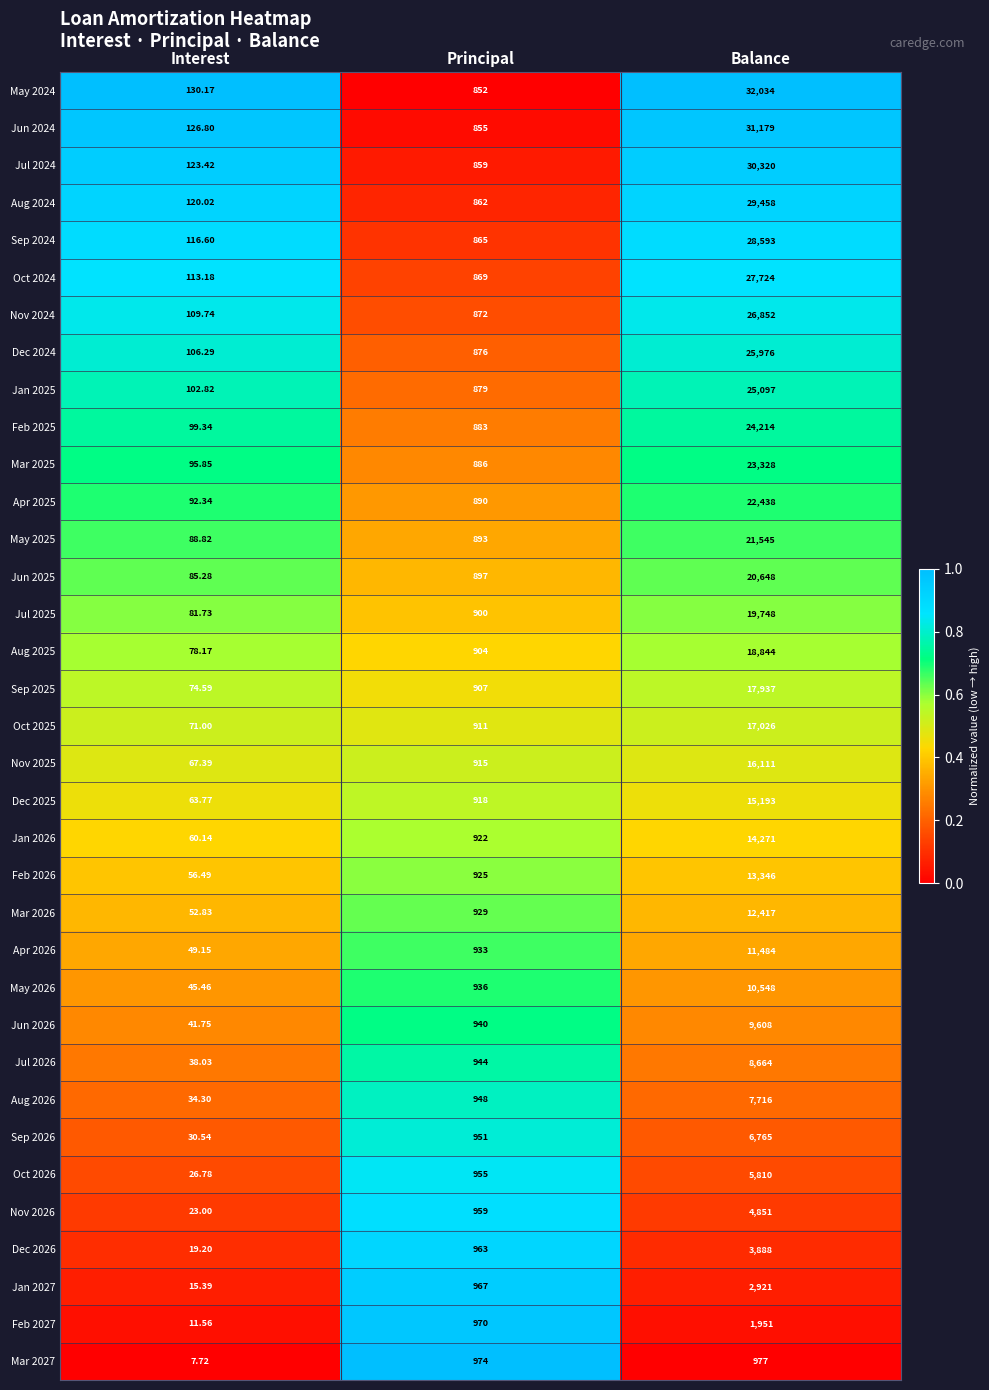

Which series changed the most between Interest and Principal?

Mar 2027